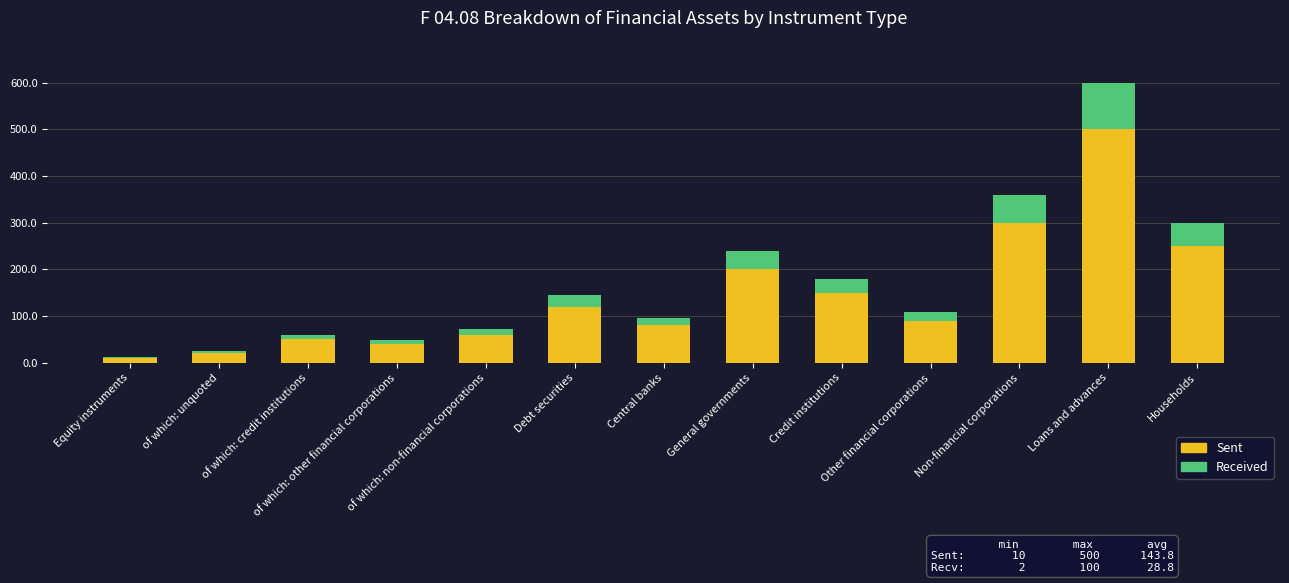

Are the bars horizontal?

No